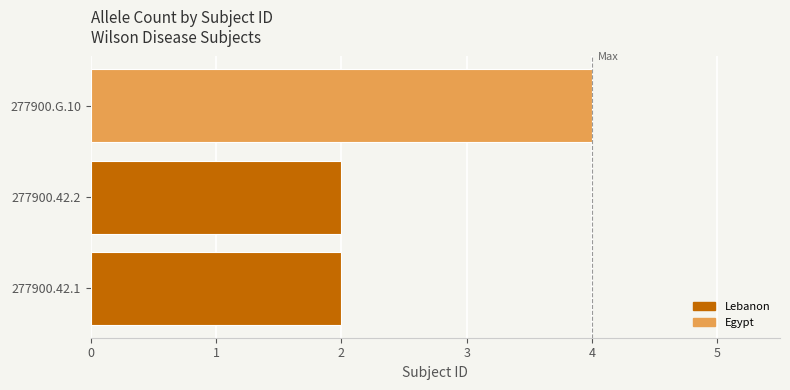

How many bars are there in total?

3